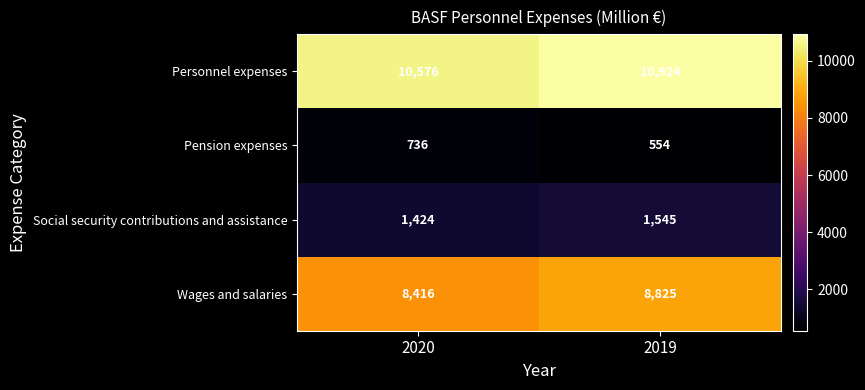

What is the difference between the maximum and minimum values in the Personnel expenses series?

348